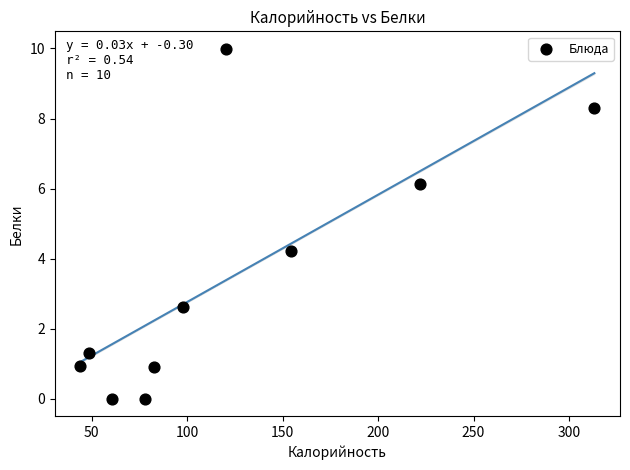

What Y value in the scatter plot is closest to 4?

4.2